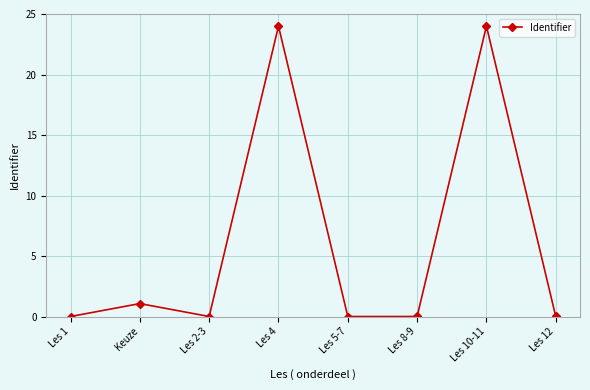

What is the average value?

6.1